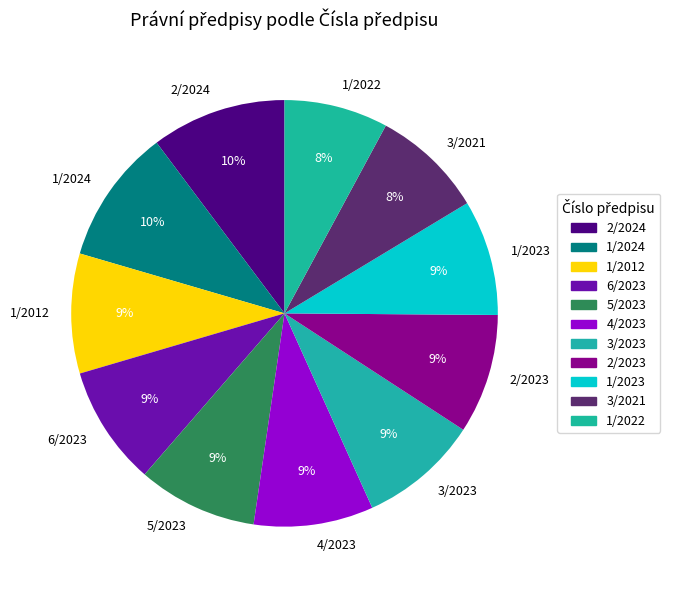

To the nearest percent, what portion does 5/2023 represent?

9%